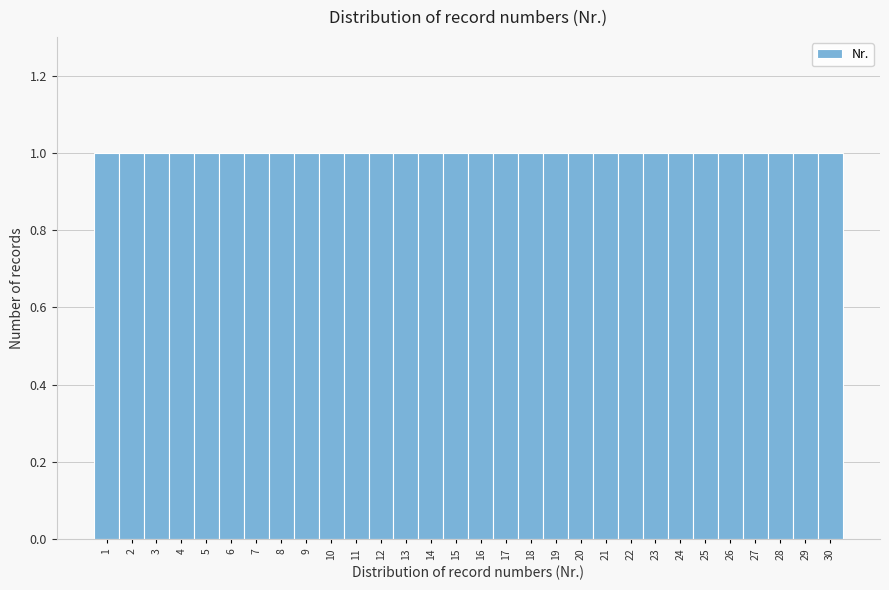

Reading left to right, transcribe this chart: for each bar, give the range it covers on the x-axis and its height. The values are not printed on the chart, so give them approximately, as read against the axis.

0.5 to 1.5: 1
1.5 to 2.5: 1
2.5 to 3.5: 1
3.5 to 4.5: 1
4.5 to 5.5: 1
5.5 to 6.5: 1
6.5 to 7.5: 1
7.5 to 8.5: 1
8.5 to 9.5: 1
9.5 to 10.5: 1
10.5 to 11.5: 1
11.5 to 12.5: 1
12.5 to 13.5: 1
13.5 to 14.5: 1
14.5 to 15.5: 1
15.5 to 16.5: 1
16.5 to 17.5: 1
17.5 to 18.5: 1
18.5 to 19.5: 1
19.5 to 20.5: 1
20.5 to 21.5: 1
21.5 to 22.5: 1
22.5 to 23.5: 1
23.5 to 24.5: 1
24.5 to 25.5: 1
25.5 to 26.5: 1
26.5 to 27.5: 1
27.5 to 28.5: 1
28.5 to 29.5: 1
29.5 to 30.5: 1